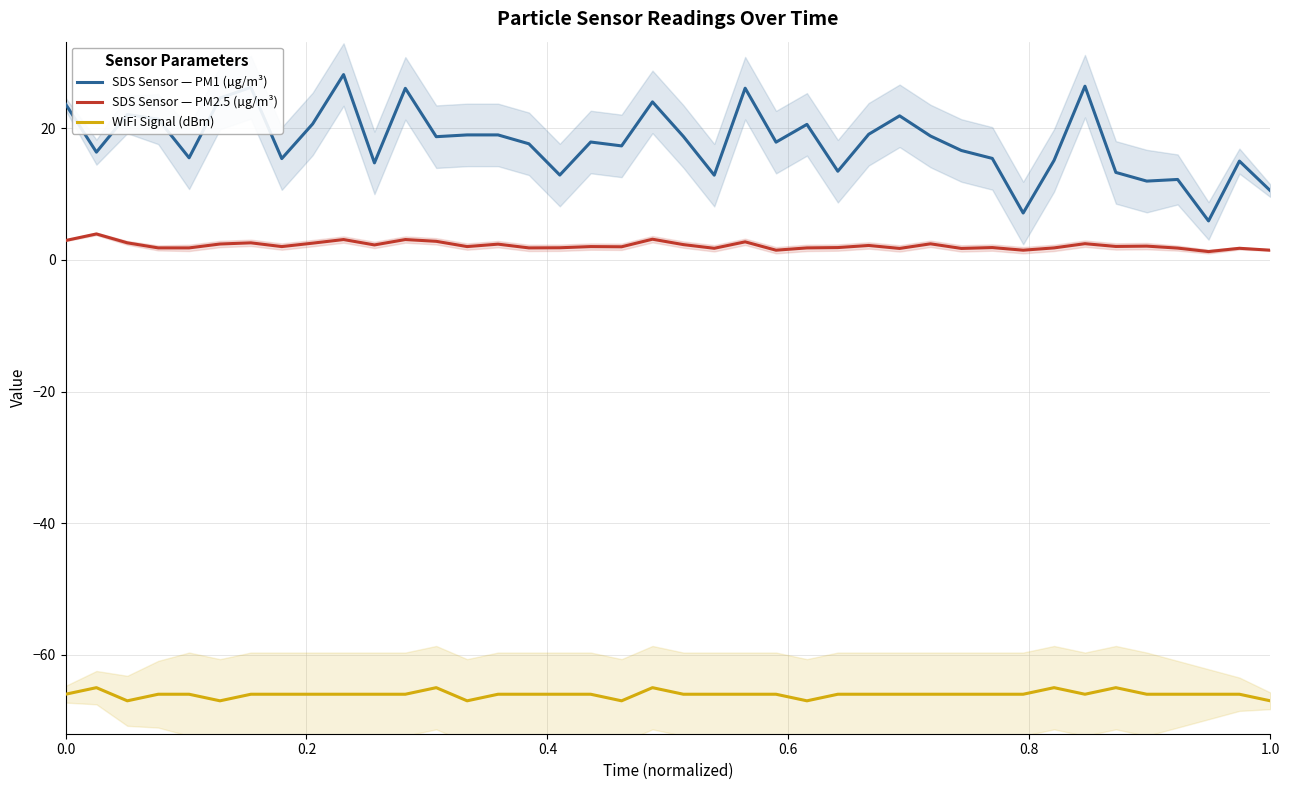

What is the minimum value shown in the chart?

-67.0